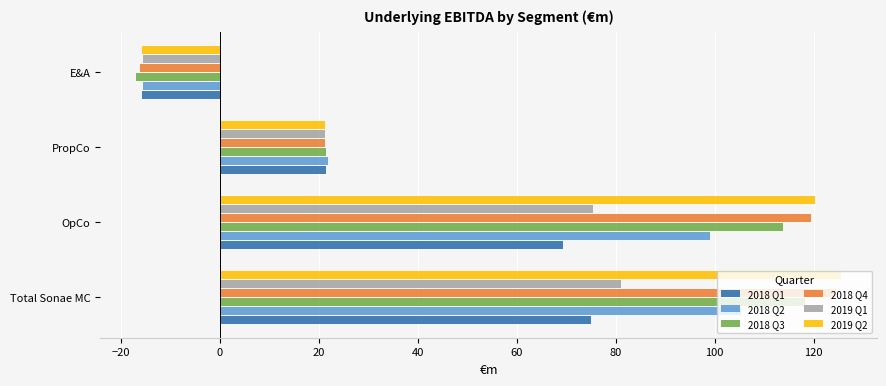

Rank the categories by 2018 Q1 value from highest to lowest.

Total Sonae MC, OpCo, PropCo, E&A